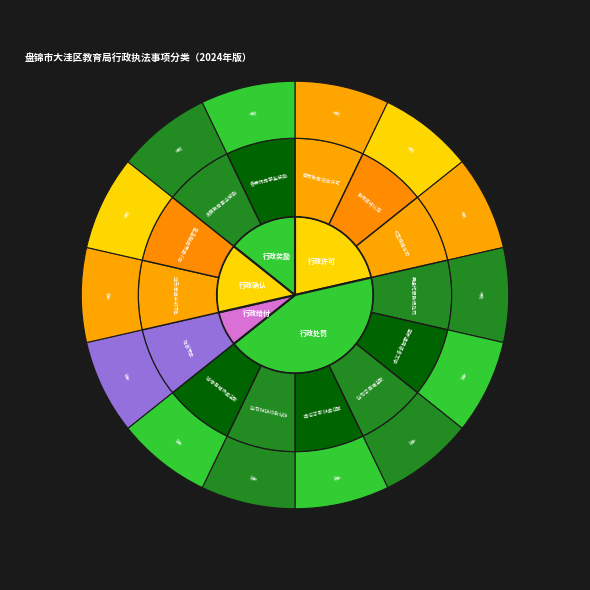

Rank the categories by value from highest to lowest.

行政处罚, 行政许可, 行政确认, 行政奖励, 行政给付